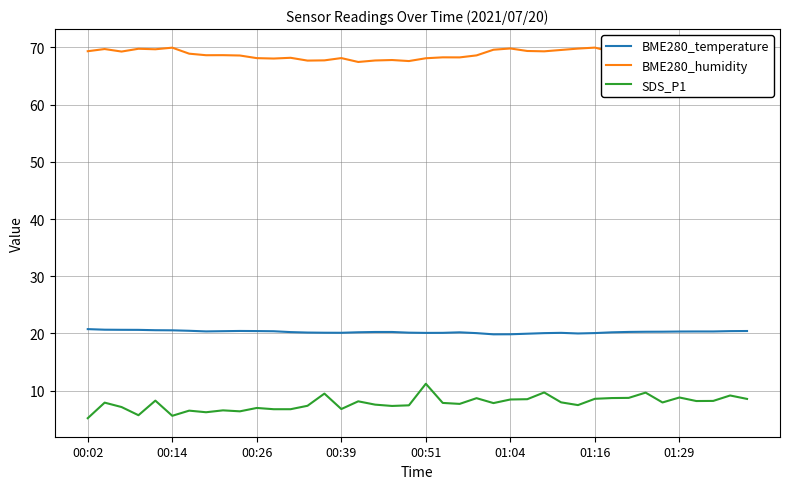

Rank the series by their maximum value, from lowest to highest.

SDS_P1, BME280_temperature, BME280_humidity